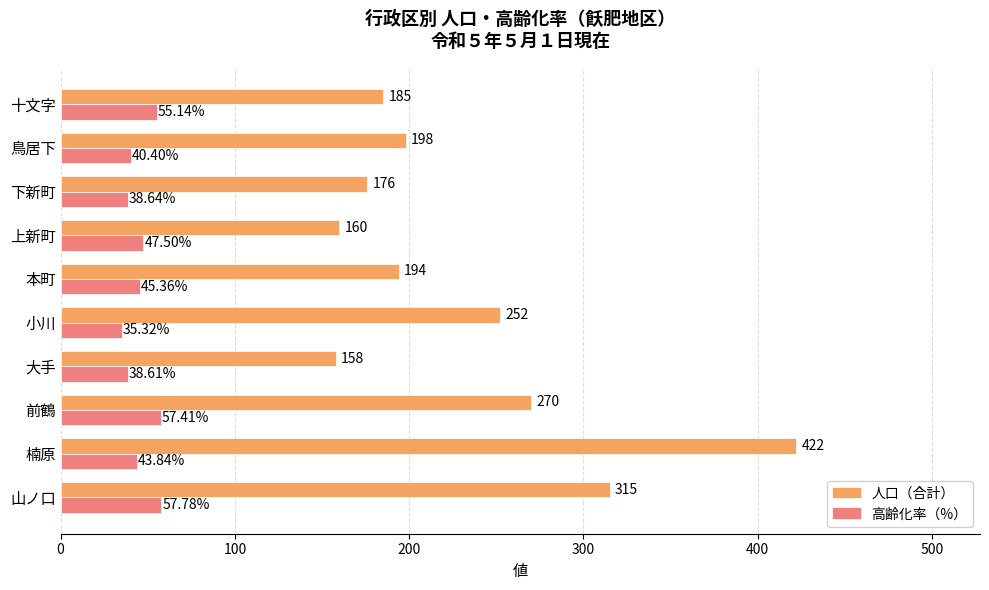

Which category has the highest value in the 人口（合計） series?

楠原